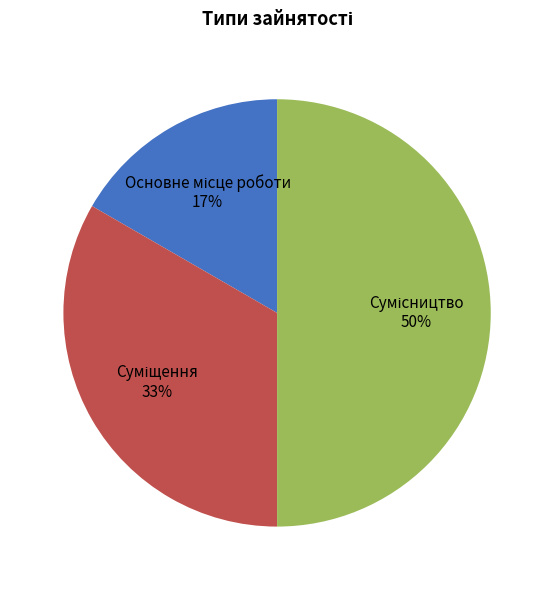

To the nearest percent, what is the average slice percentage?

33%